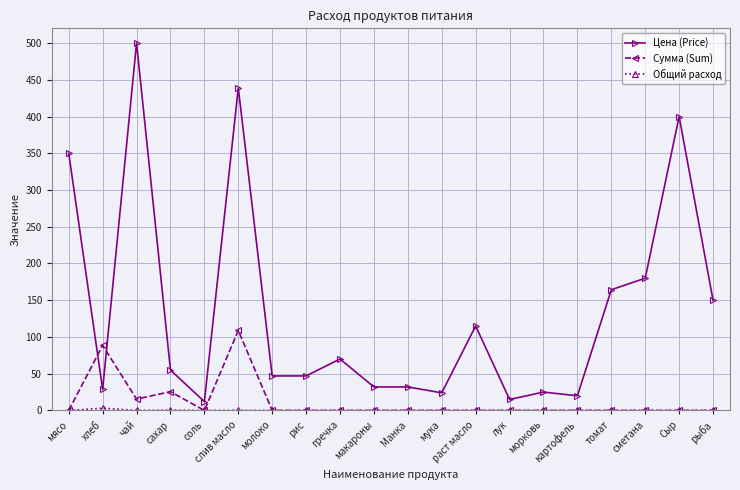

Which series changed the most between сахар and гречка?

Сумма (Sum)